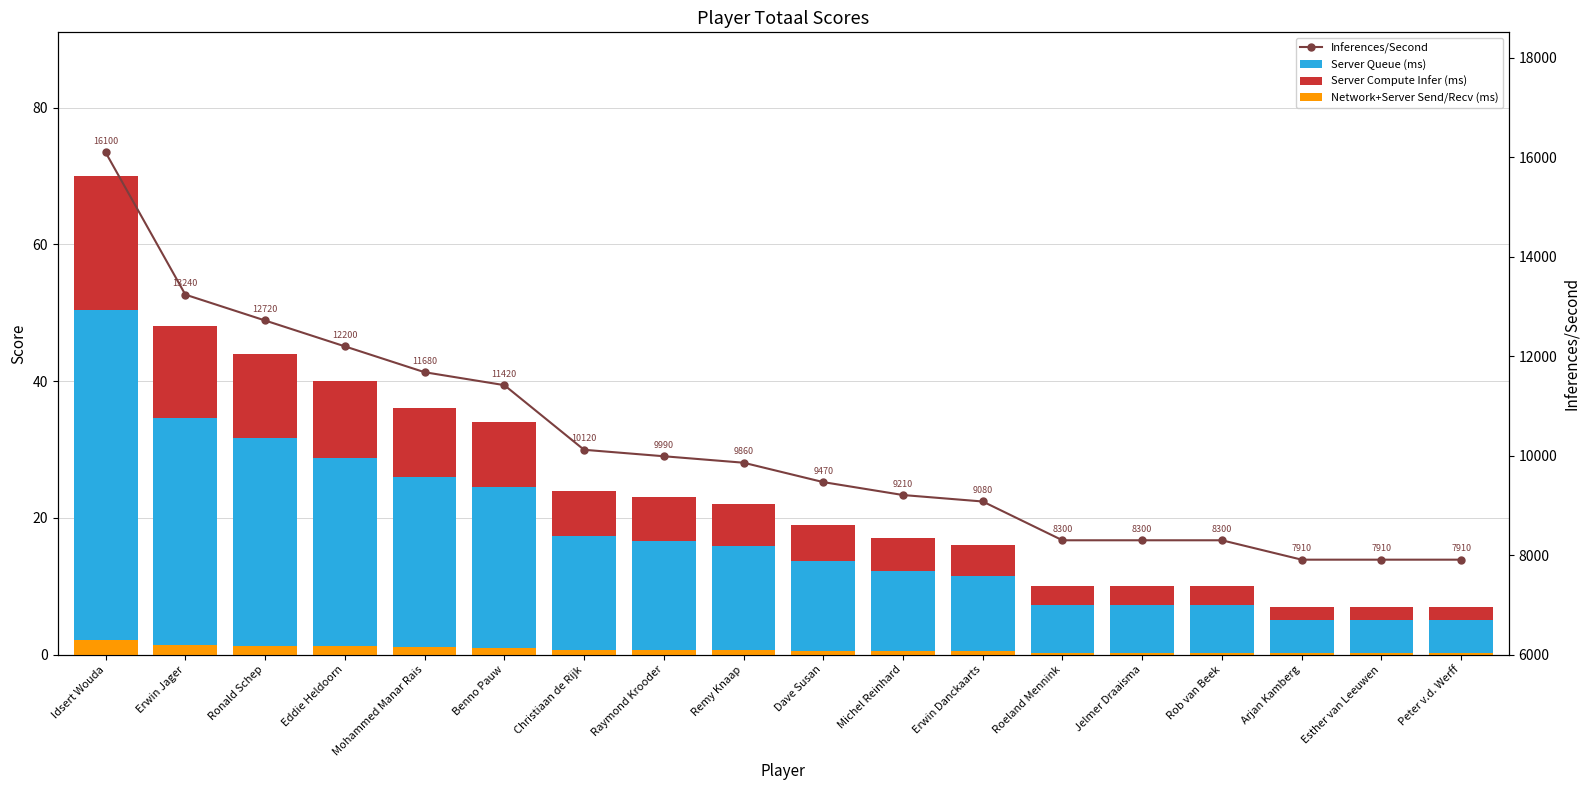

What is the difference between the maximum and minimum values in the Network+Server Send/Recv (ms) series?

1.9